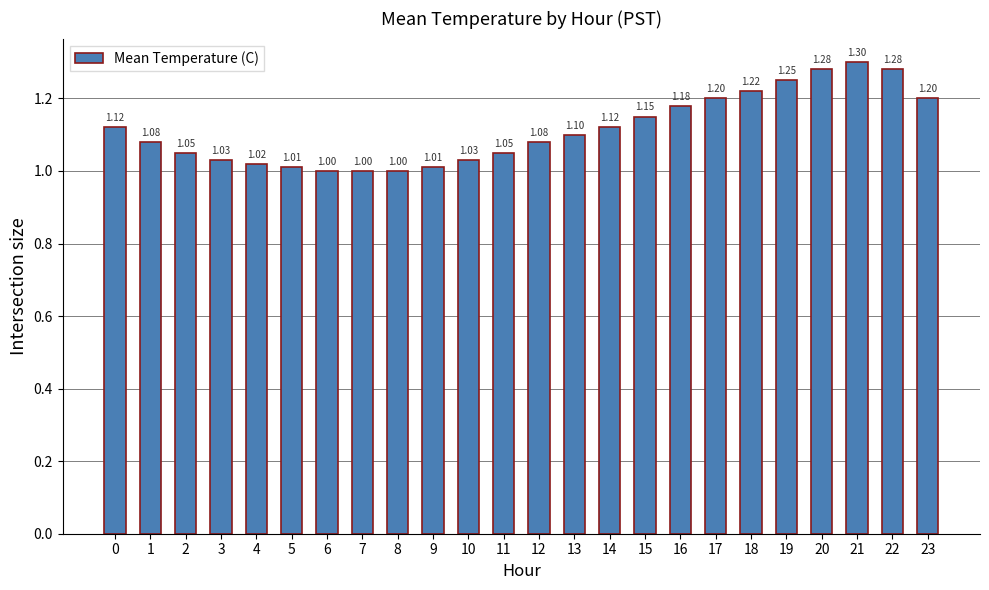

How many bars are there in total?

24